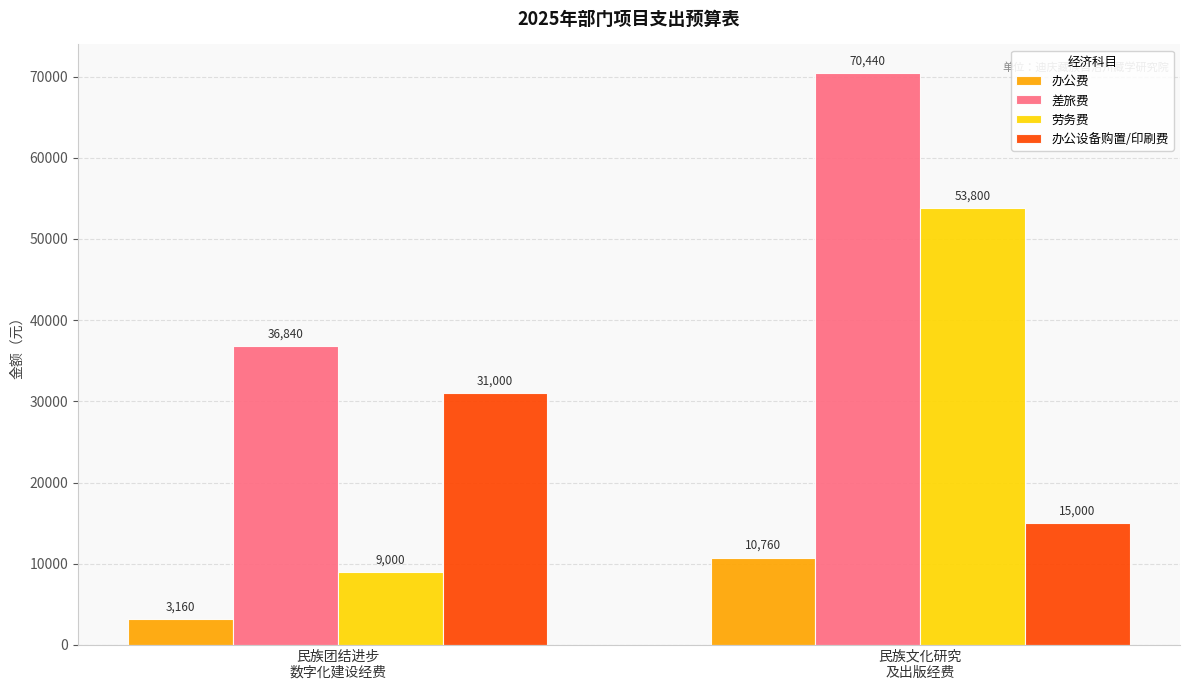

Which category has the lowest value in the 劳务费 series?

民族团结进步
数字化建设经费